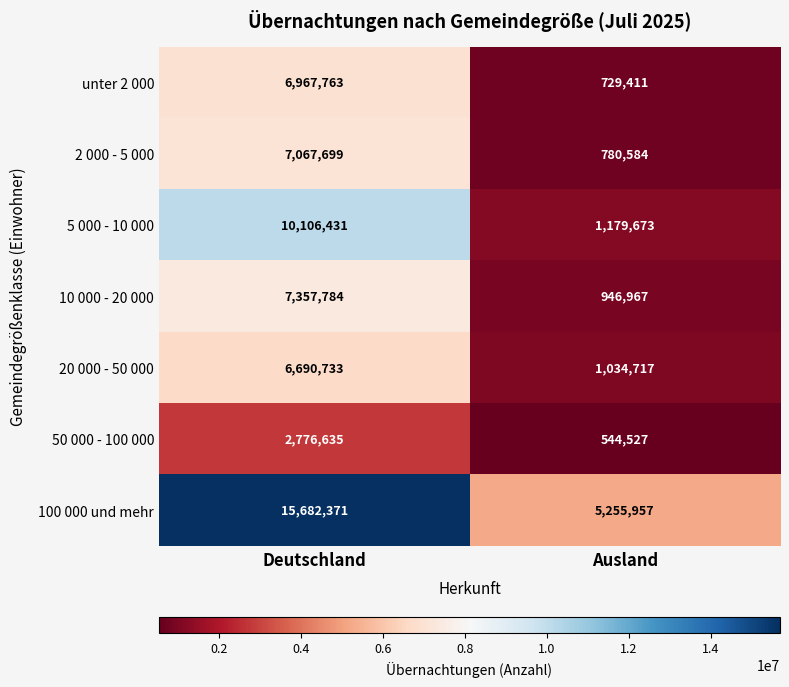

Which series has the widest spread of values?

100 000 und mehr